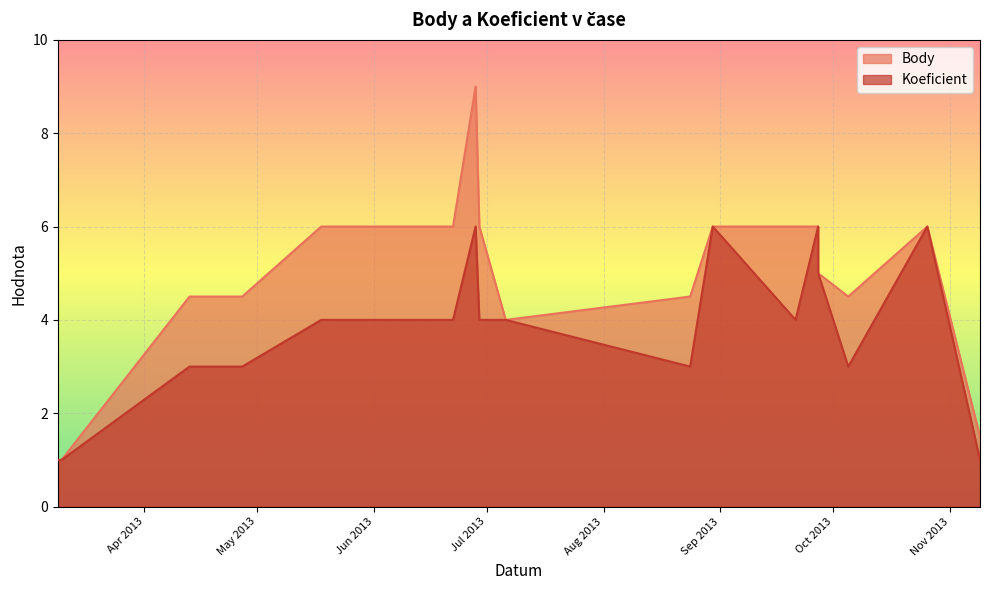

True or false: Koeficient has more than 2 interior local peaks.

True